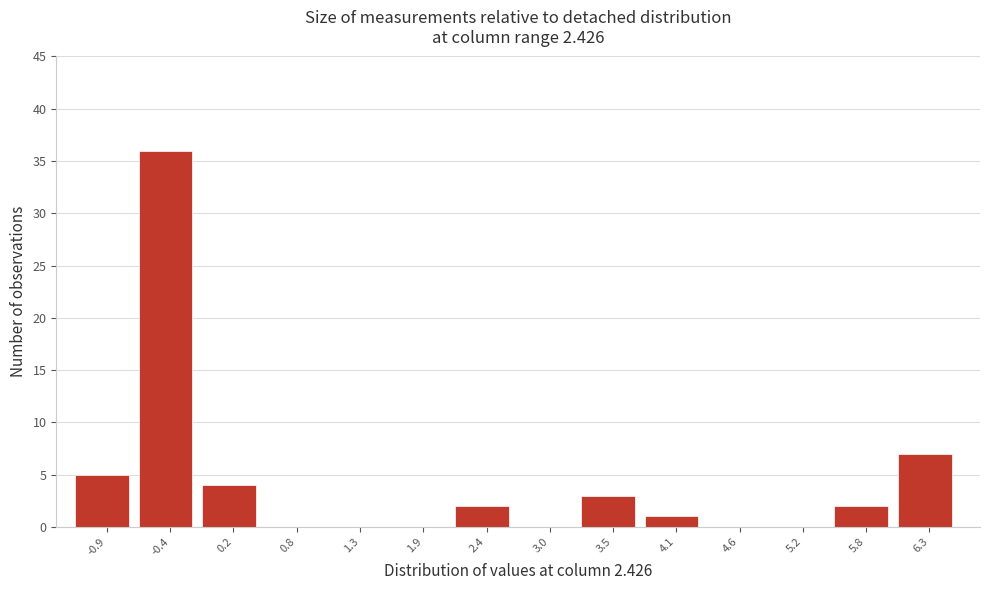

Reading left to right, transcribe this chart: for each bar, give the range it covers on the x-axis and its height. Neither the bar edges nor the heights are printed on the chart, so give them approximately, as read against the axes.

-1.2 to -0.6: 5
-0.6 to -0.1: 36
-0.1 to 0.5: 4
0.5 to 1.0: 0
1.0 to 1.6: 0
1.6 to 2.1: 0
2.1 to 2.7: 2
2.7 to 3.3: 0
3.3 to 3.8: 3
3.8 to 4.4: 1
4.4 to 4.9: 0
4.9 to 5.5: 0
5.5 to 6.0: 2
6.0 to 6.6: 7